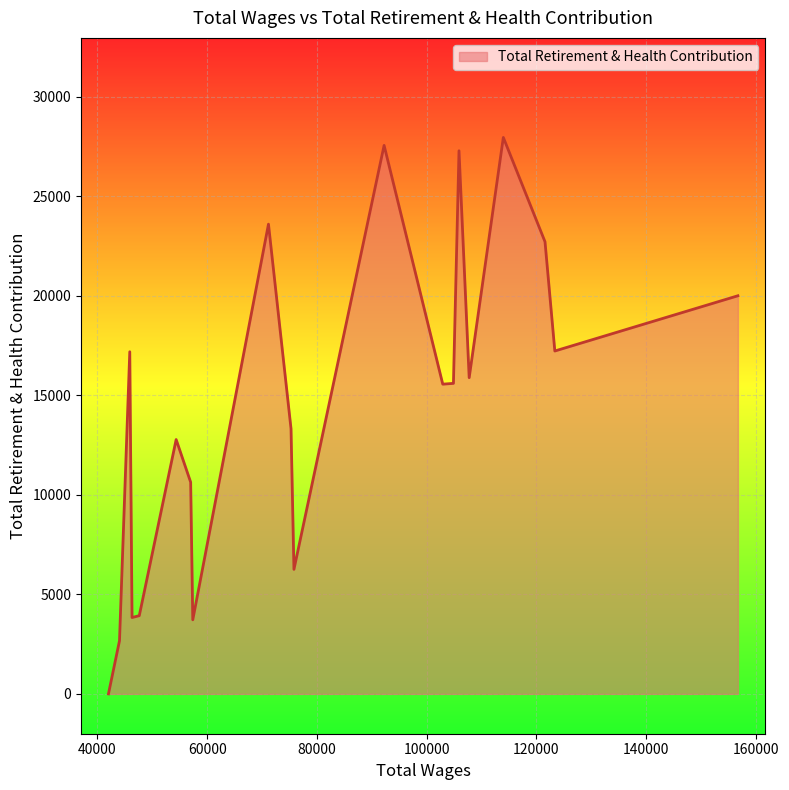

How many interior local peaks (higher than both neighbors) does the data have?

6